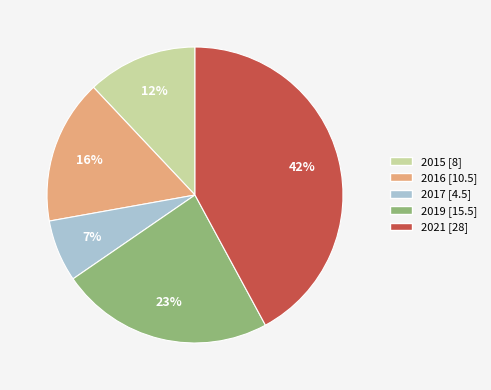

To the nearest percent, what percentage of the pie is 2016?

16%